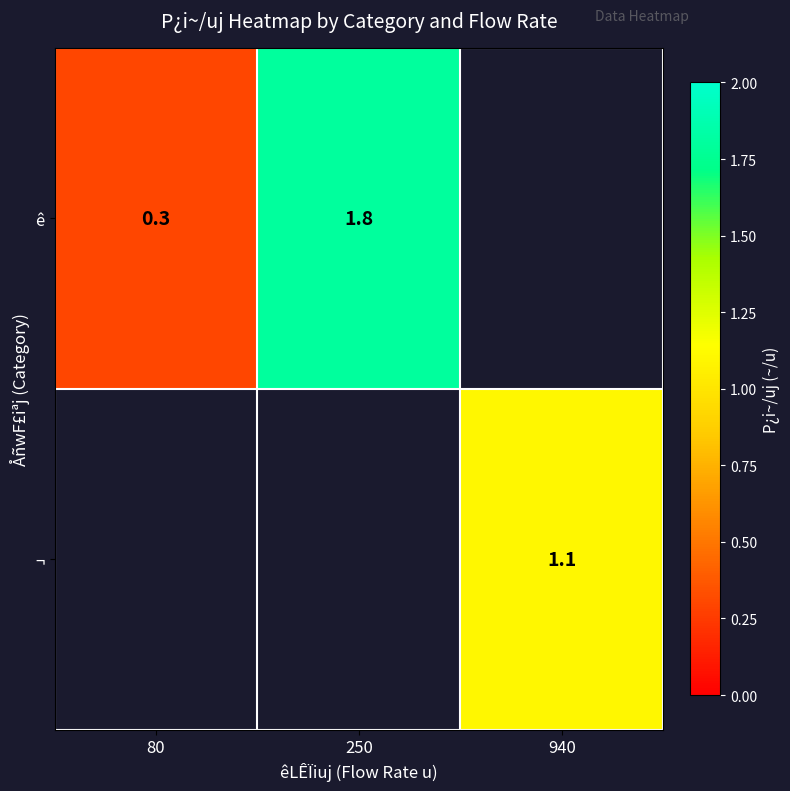

True or false: ¬ has a value of 1.1 at 940.

True